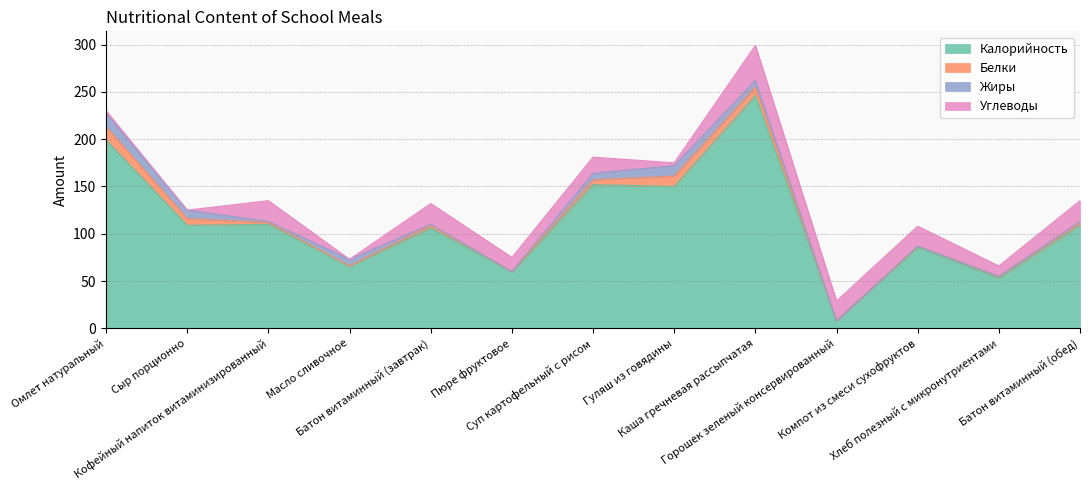

Which series has the largest range (max minus min)?

Калорийность